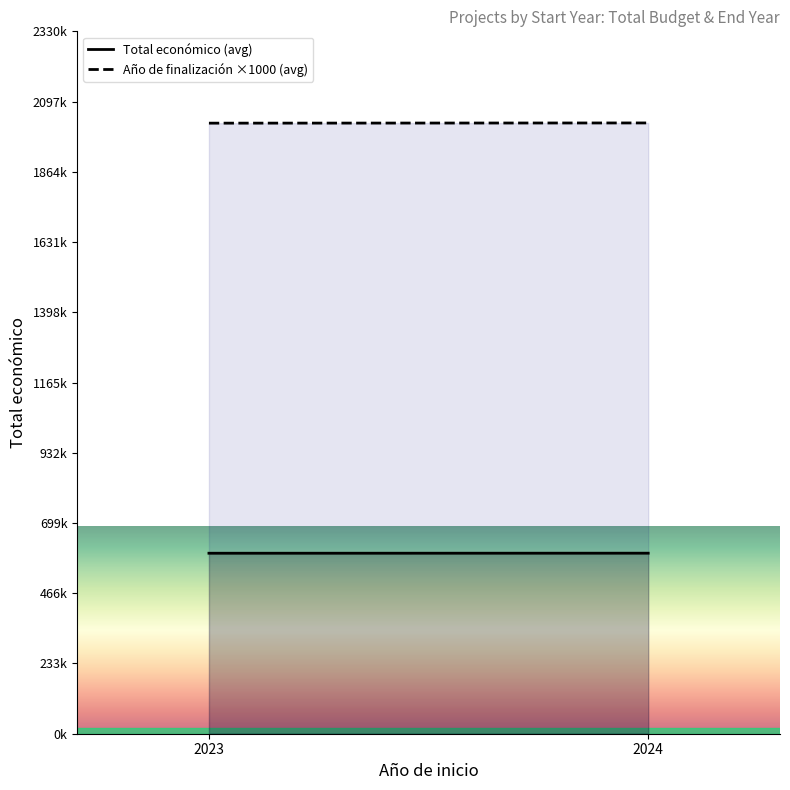

Where does the Total económico (avg) series first go above 599072?

2024